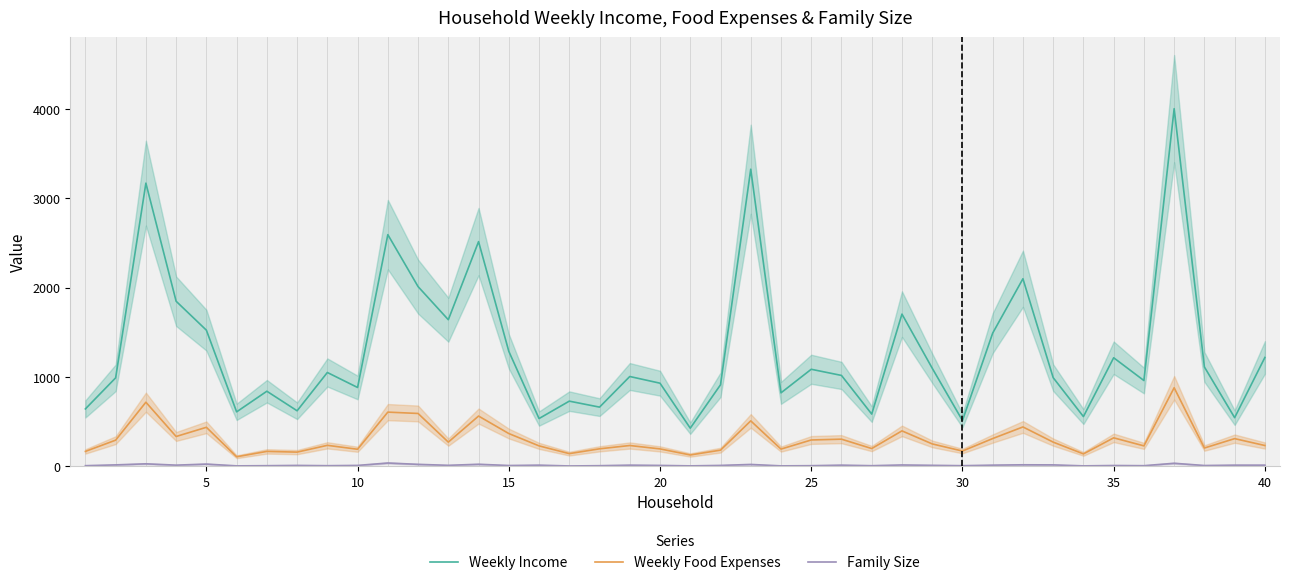

True or false: Weekly Income and Weekly Food Expenses intersect in this chart.

False